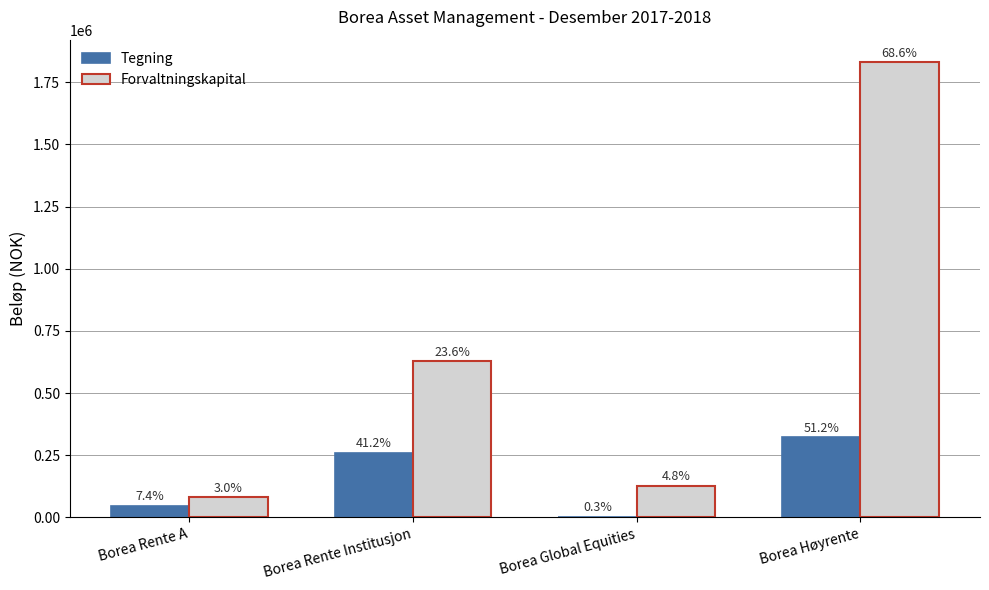

How many groups of bars are there?

4